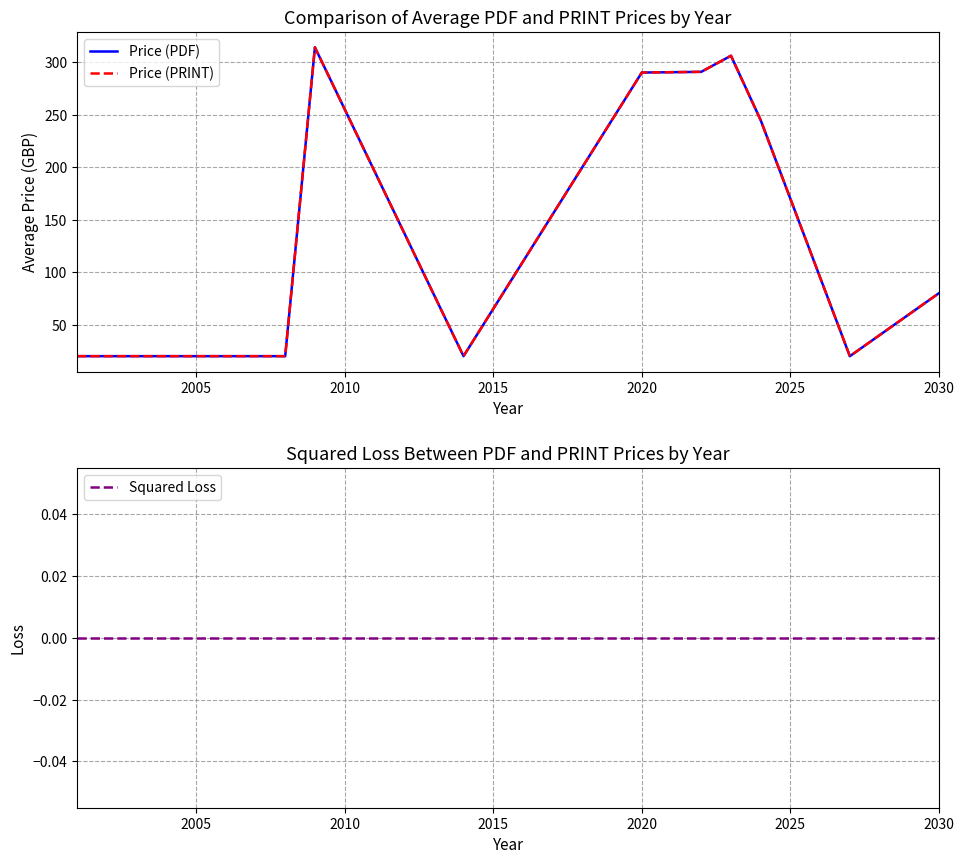

How many lines are shown in the chart?

3